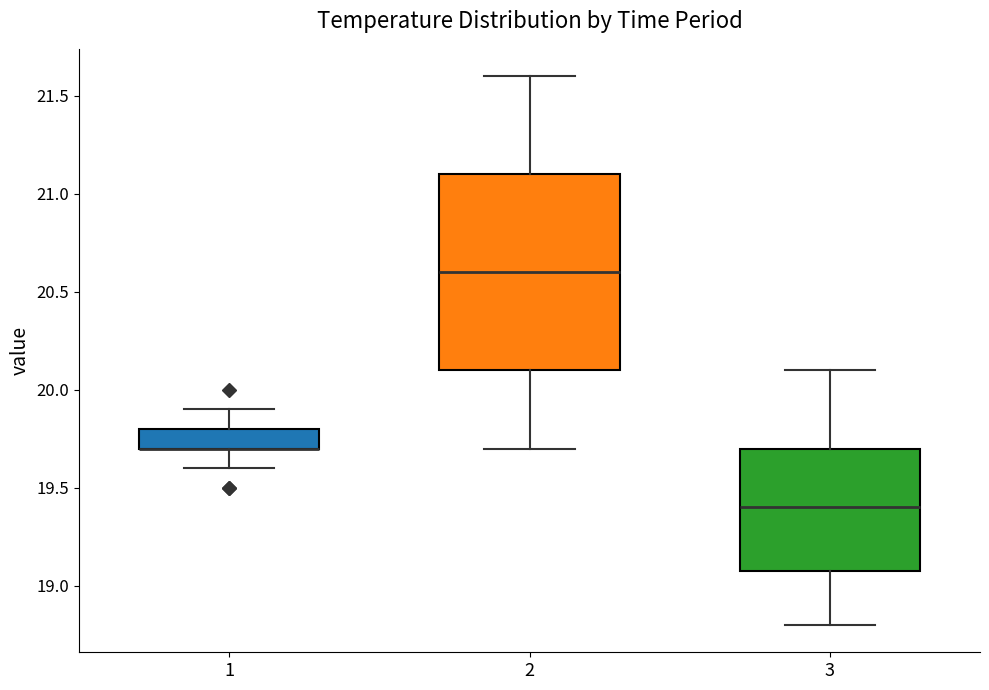

Reading left to right, read every box against the y-axis: the position of its median line, the range the box covers, and the ends of its whiskers. The values are not printed on the chart, so give them approximately, as read against the axis.

1: median 19.7 (drawn on the box's lower edge), box 19.7 to 19.8, whiskers 19.6 to 19.9
2: median 20.6, box 20.1 to 21.1, whiskers 19.7 to 21.6
3: median 19.4, box 19.1 to 19.7, whiskers 18.8 to 20.1